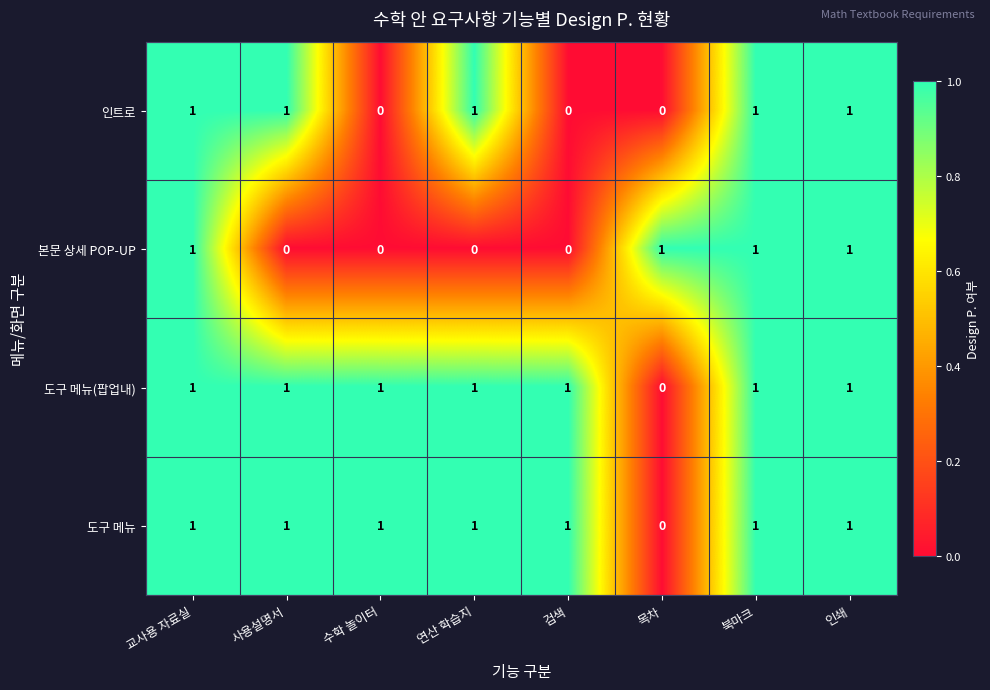

The value of 본문 상세 POP-UP at 목차 is 0. True or false?

False